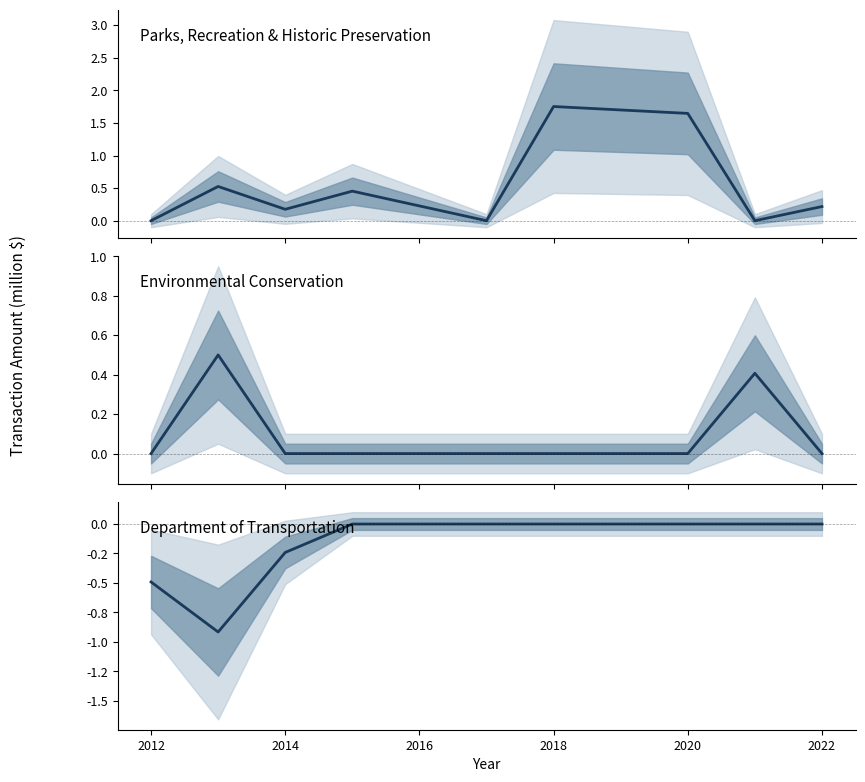

Where is Department of Transportation nearest to the value 0?

2016